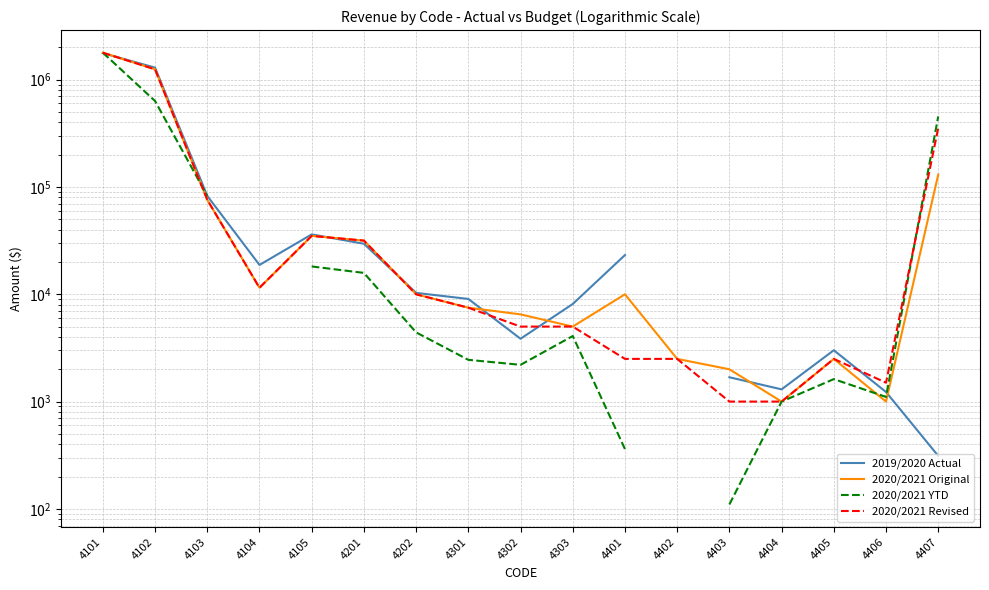

Where does the 2020/2021 Revised series first go above 7500?

4101